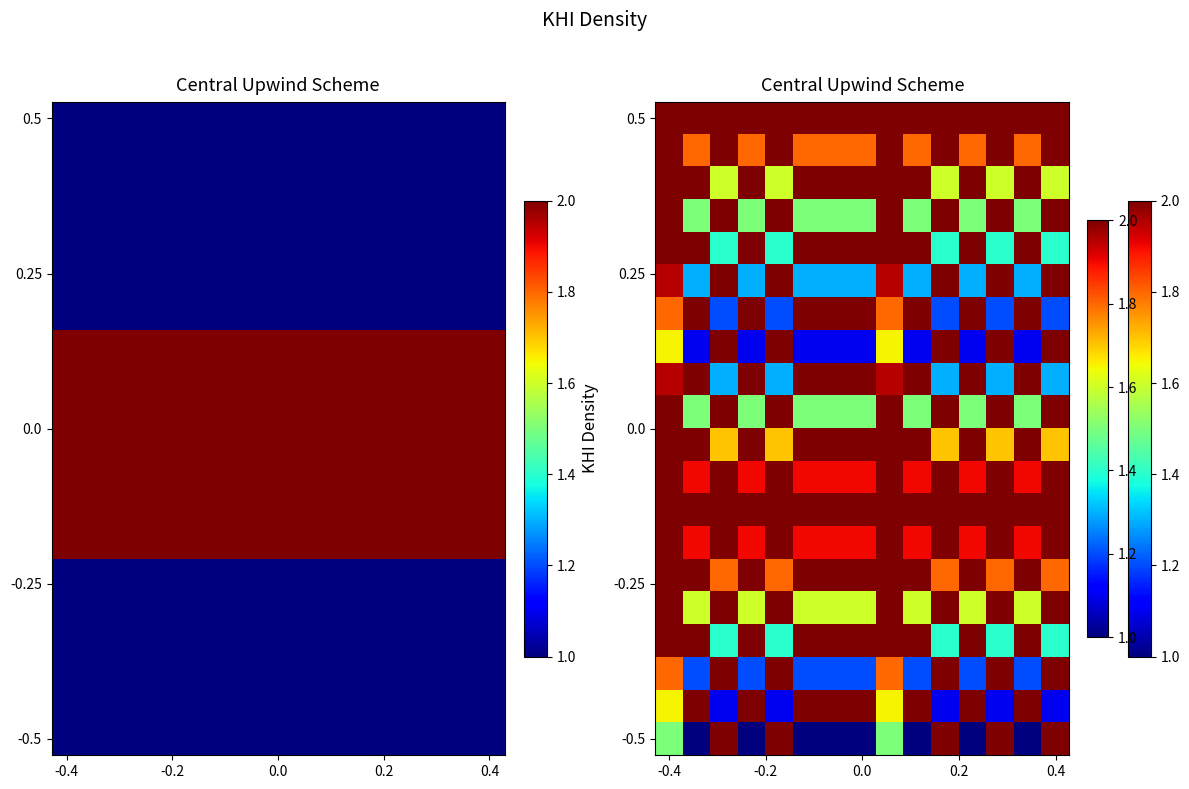

At which category is the sum across all series the highest?

-0.4